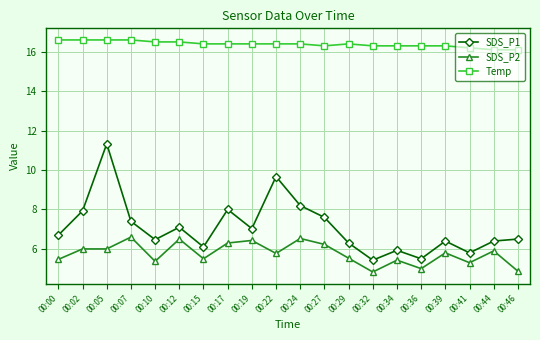

What is the approximate value of SDS_P1 at 00:10?

6.5